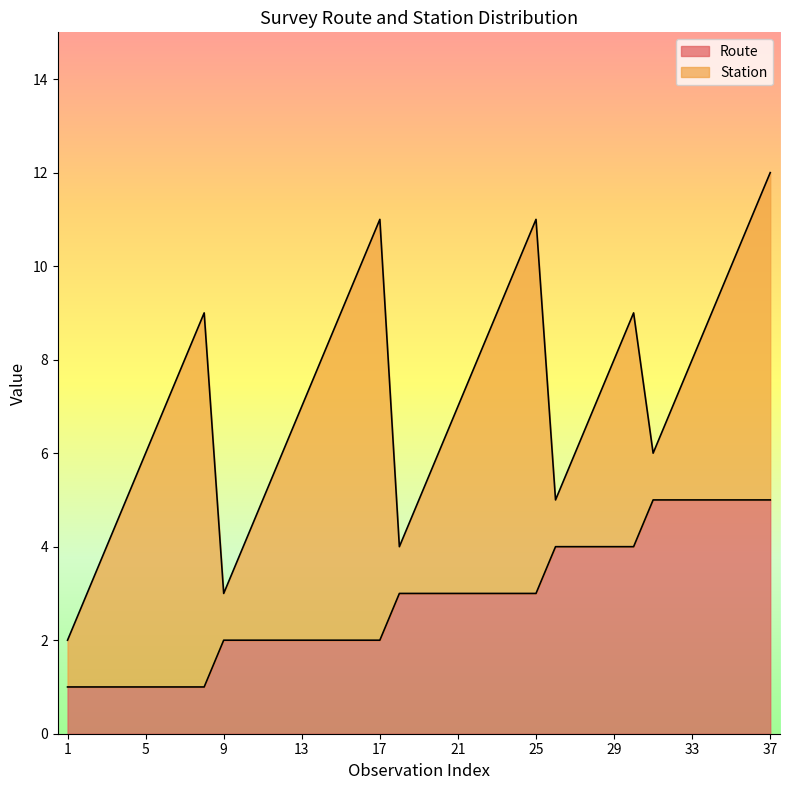

Reading left to right, what are all the values shown in this chart?

1	1	1	1	1	1	1	1	2	2	2	2	2	2	2	2	2	3	3	3	3	3	3	3	3	4	4	4	4	4	5	5	5	5	5	5	5